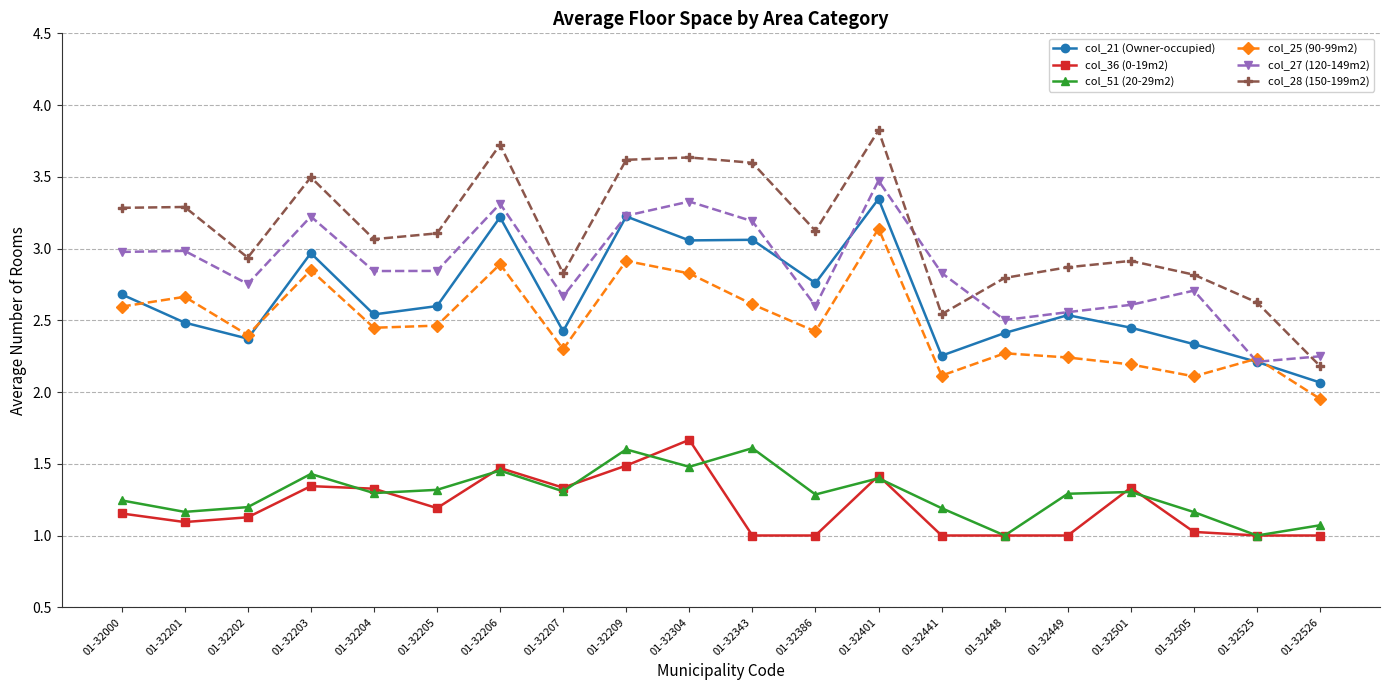

True or false: col_51 (20-29m2) has more than 0 points higher than both neighbors.

True